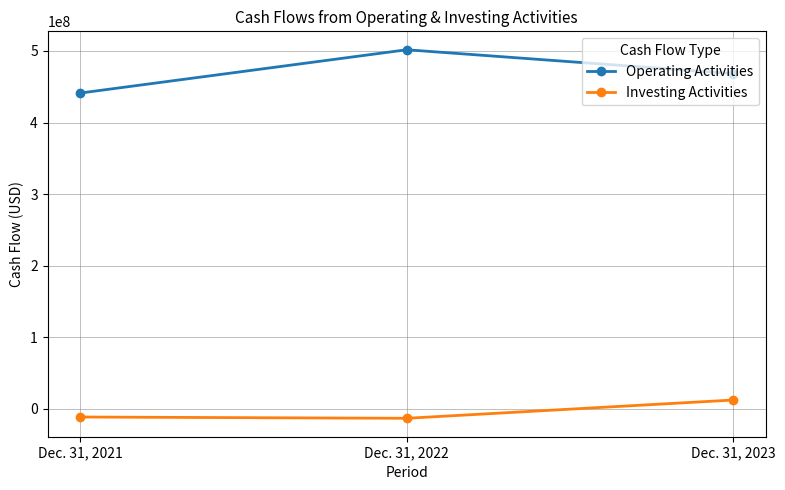

How many lines are shown in the chart?

2